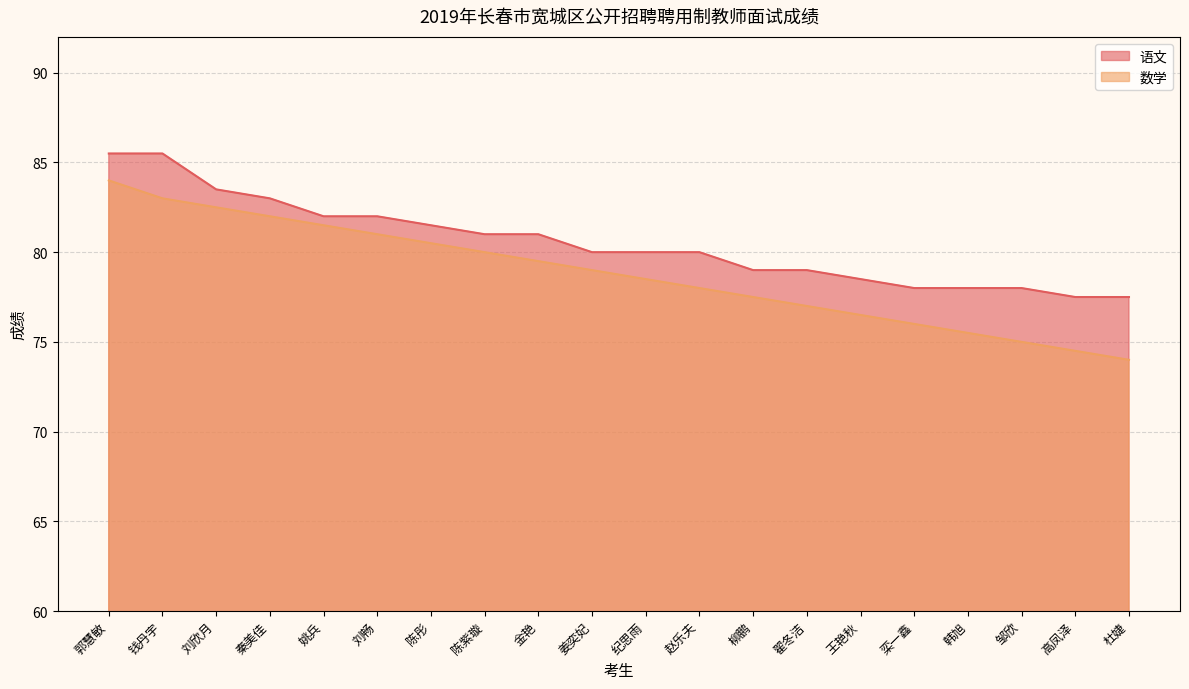

Reading right to left, list all the values displayed in this chart.

语文: 77.5	77.5	78.0	78.0	78.0	78.5	79.0	79.0	80.0	80.0	80.0	81.0	81.0	81.5	82.0	82.0	83.0	83.5	85.5	85.5
数学: 74.0	74.5	75.0	75.5	76.0	76.5	77.0	77.5	78.0	78.5	79.0	79.5	80.0	80.5	81.0	81.5	82.0	82.5	83.0	84.0